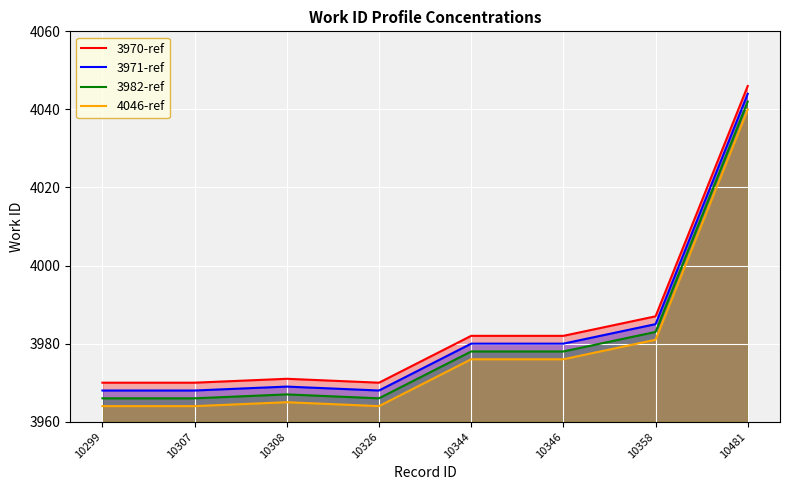

True or false: 4046-ref and 3982-ref cross at least once.

False